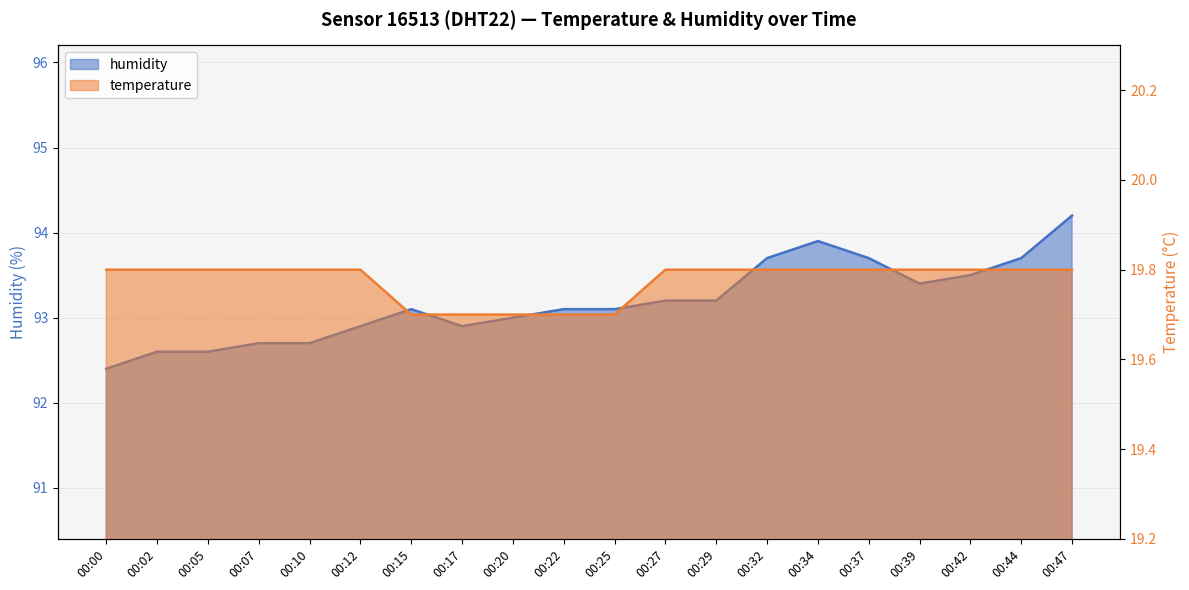

True or false: humidity has a value of 150.2 at 00:02.

False